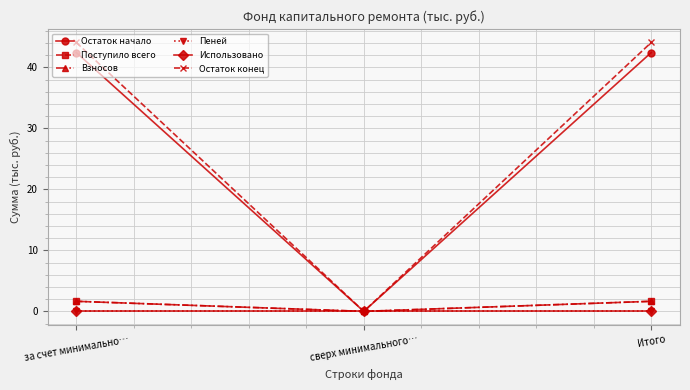

Is this an area chart (filled region under the line)?

No